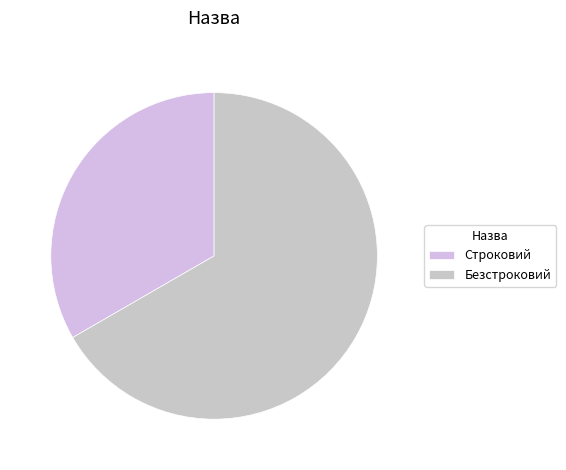

To the nearest percent, what portion does Безстроковий represent?

67%